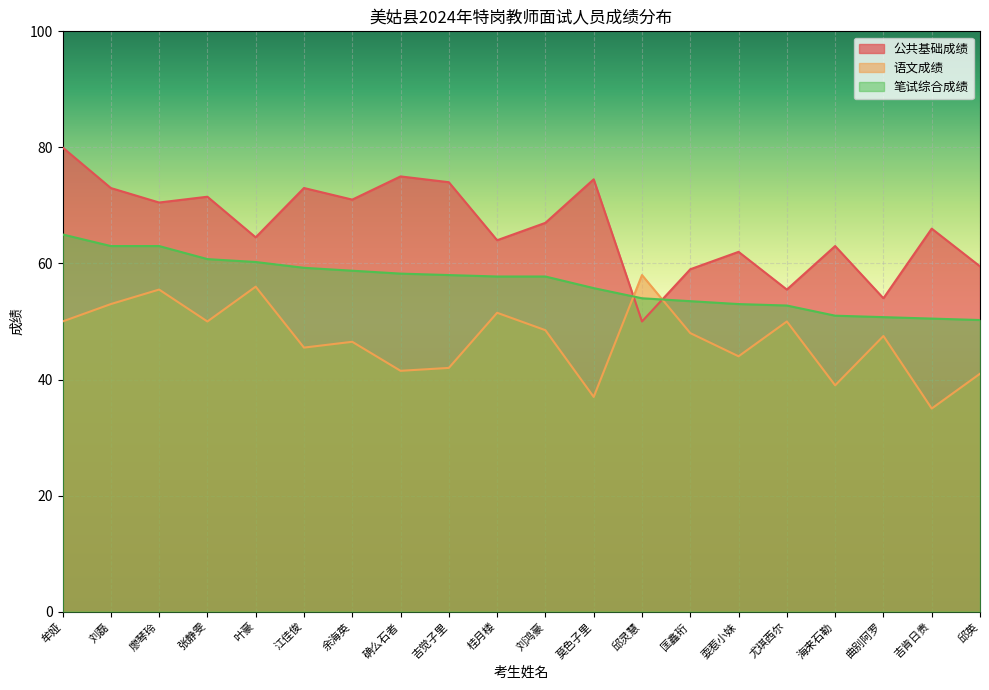

At which label is 笔试综合成绩 closest to 57?

桂月楼